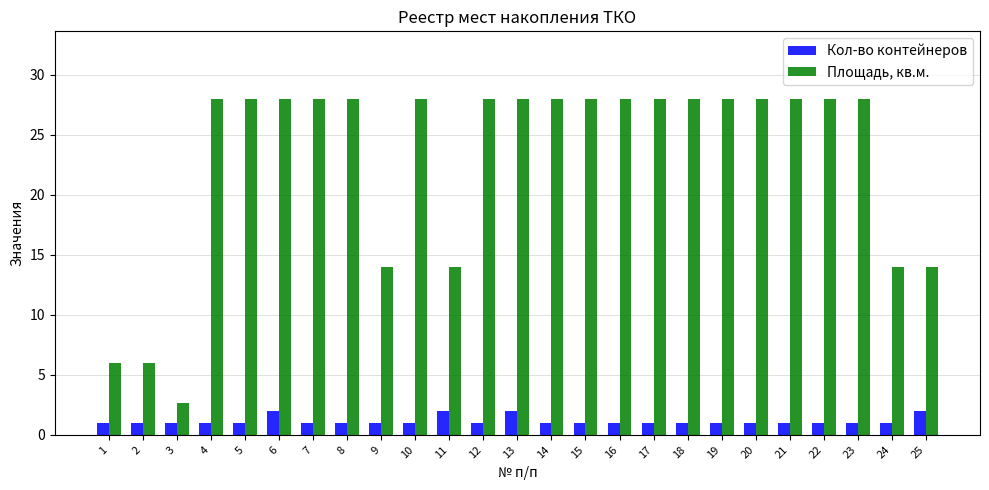

What is the value of the Кол-во контейнеров bar at the 12th from the left?

1.0